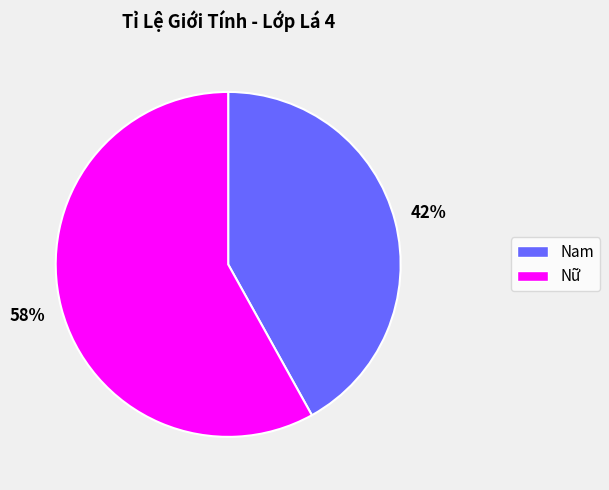

Combined, do Nam and Nữ account for over 50%?

Yes